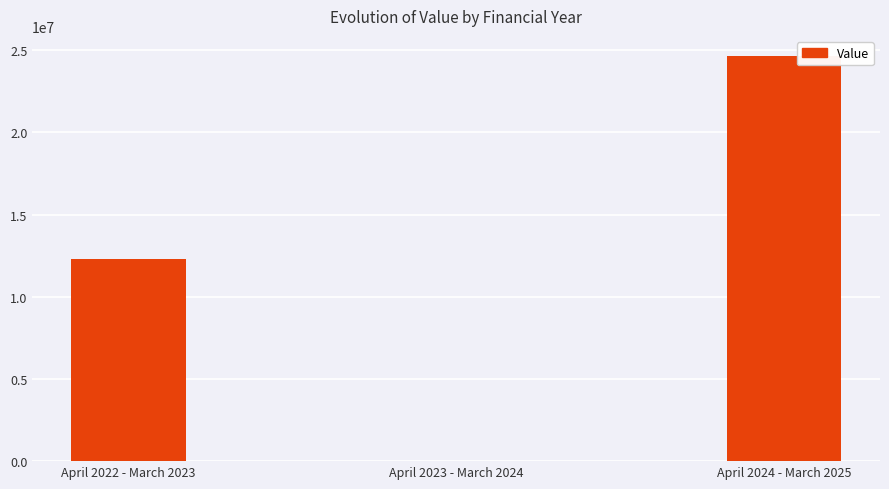

What is the maximum value shown in the chart?

24640000